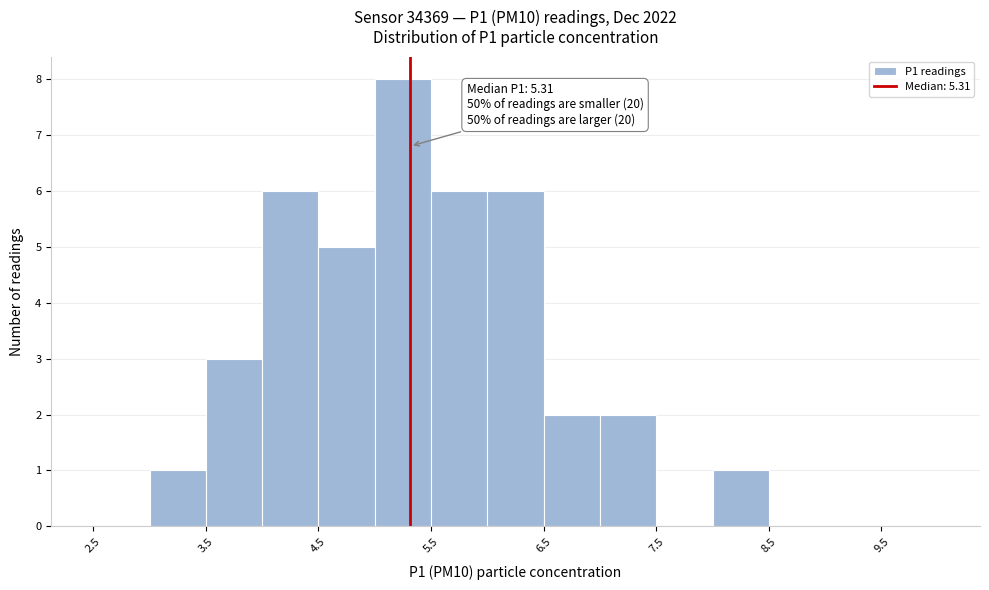

Over which range of the x-axis is the bar tallest?

5.0 to 5.5